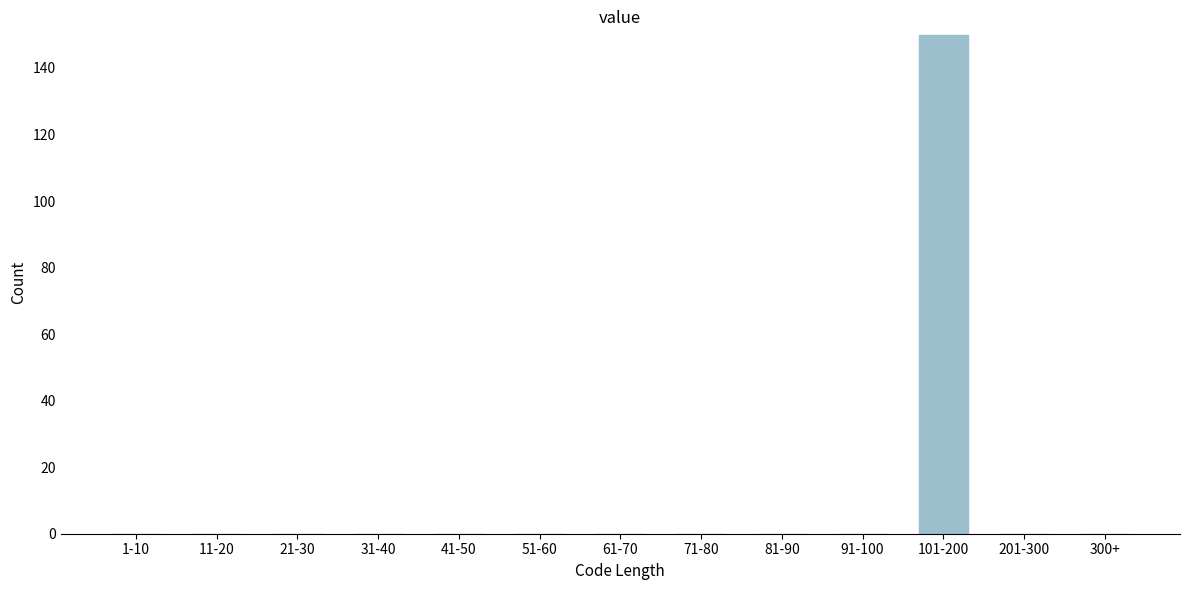

Reading left to right, extract all data points from this chart.

1-10=0	11-20=0	21-30=0	31-40=0	41-50=0	51-60=0	61-70=0	71-80=0	81-90=0	91-100=0	101-200=150	201-300=0	300+=0